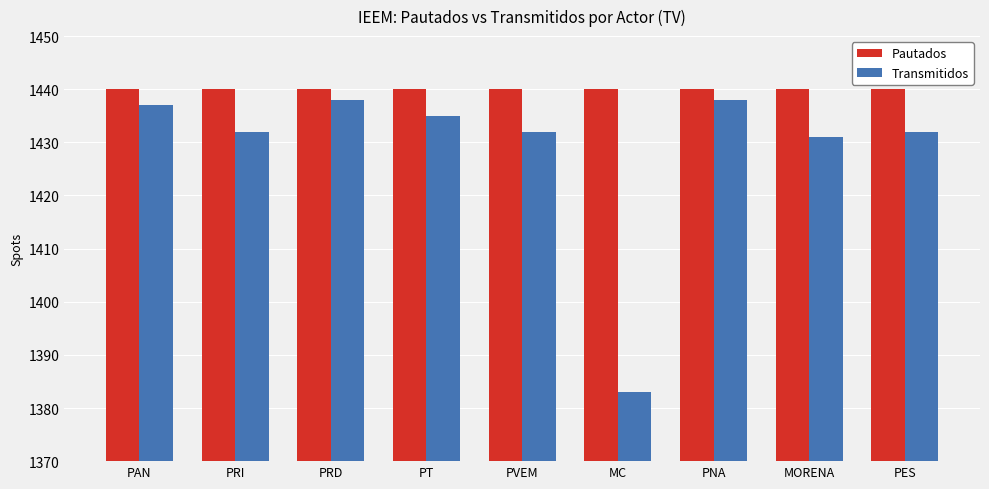

What is the spread (max minus min) of values at MC?

57